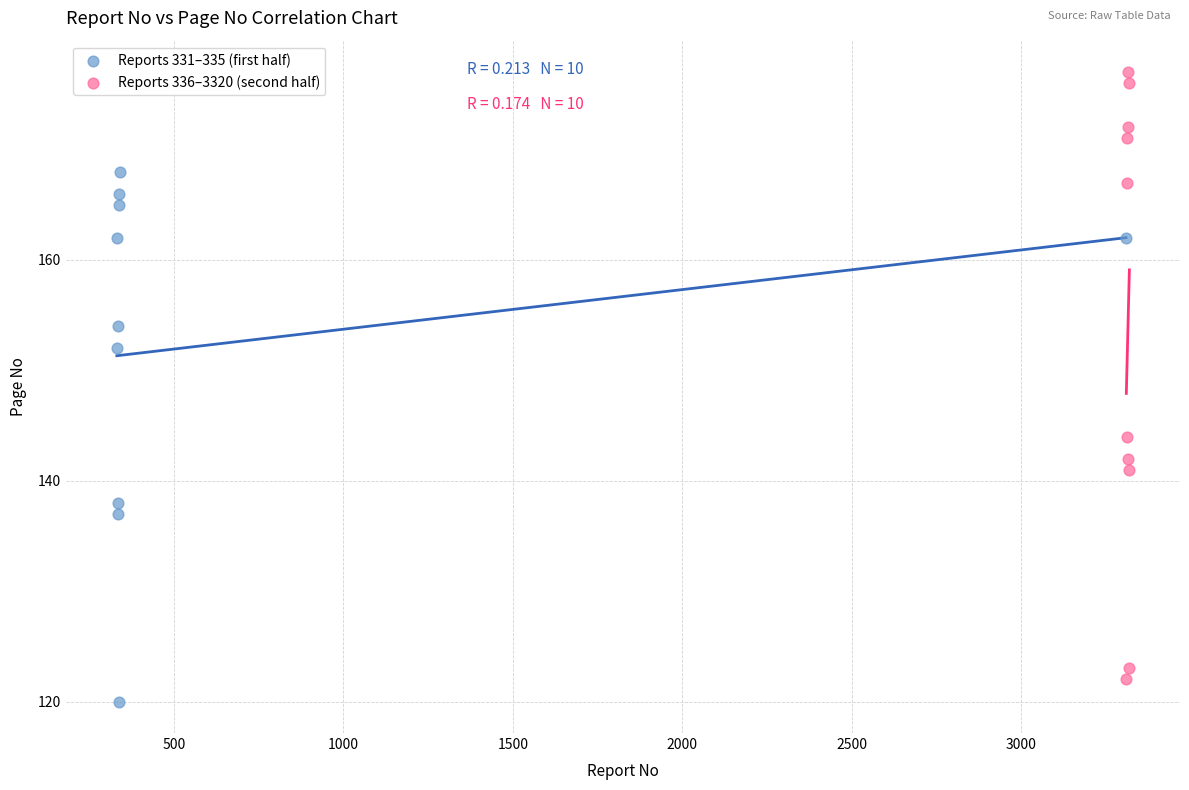

Which series reaches the maximum Y coordinate?

Reports 336–3320 (second half)